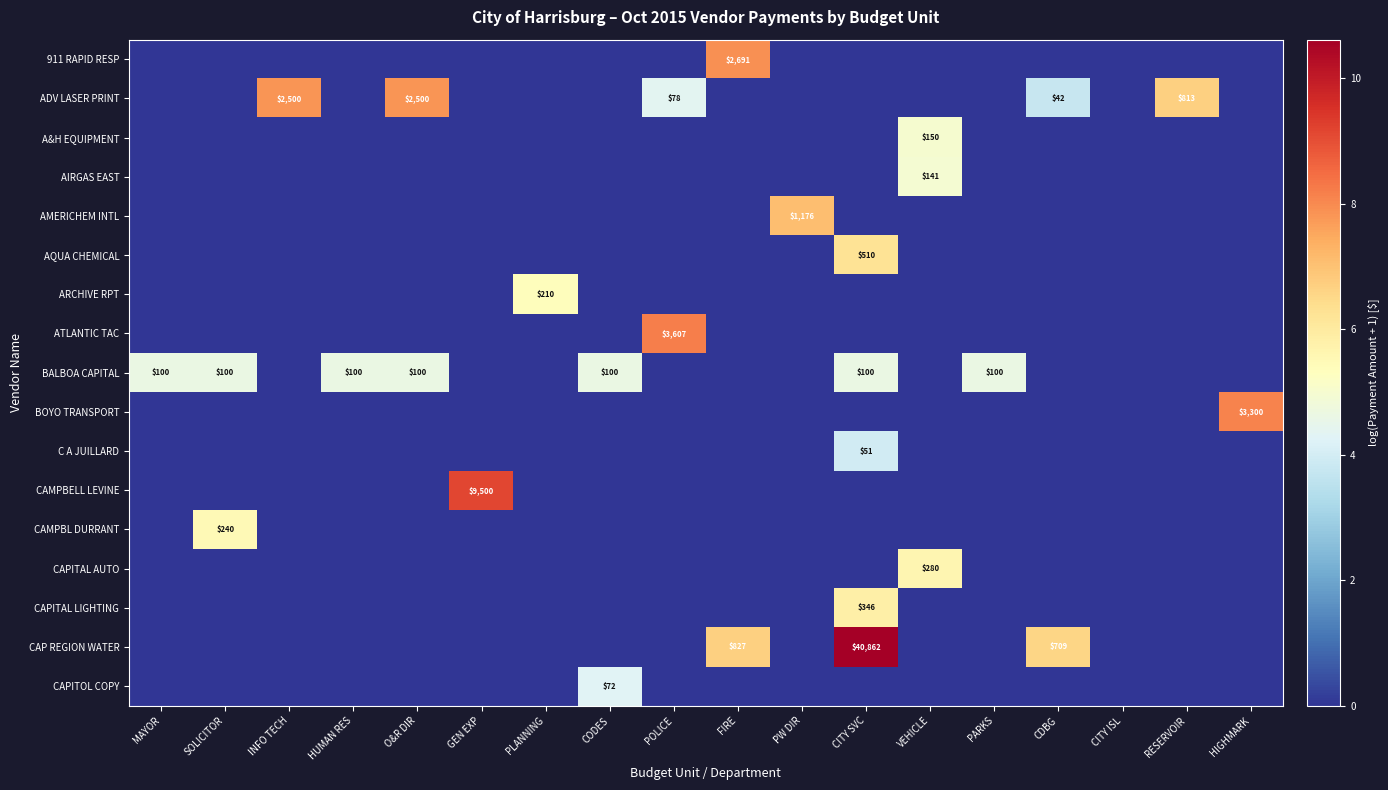

The CAP REGION WATER series shows 40862 at CITY SVC. True or false?

True